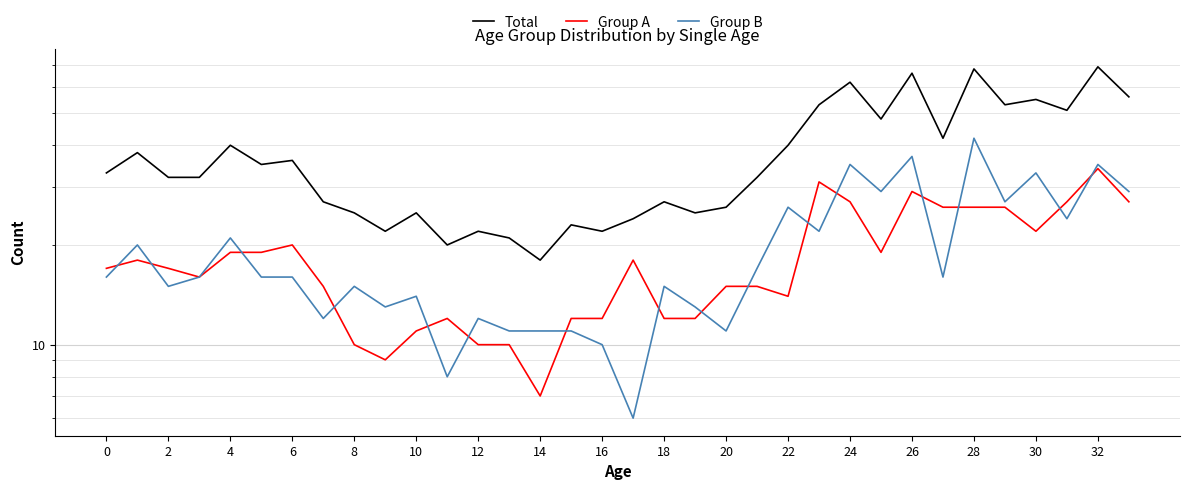

What is the total value across all series at 31?

102